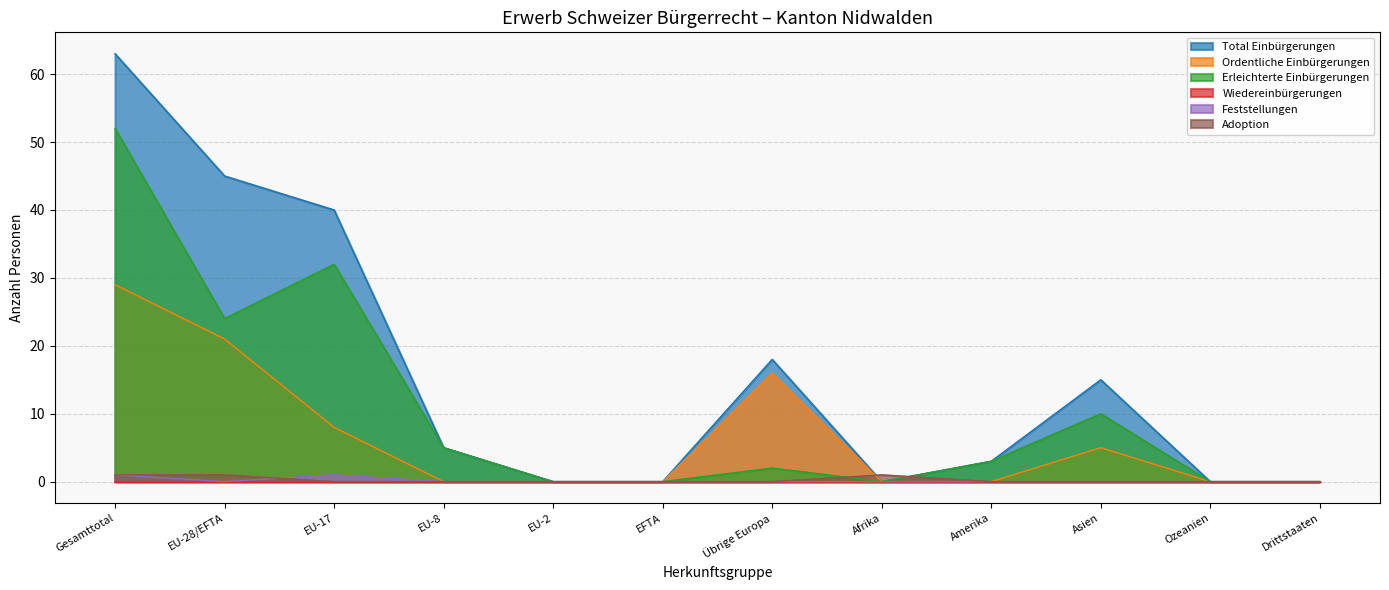

At which label is Ordentliche Einbürgerungen closest to 14?

Übrige Europa